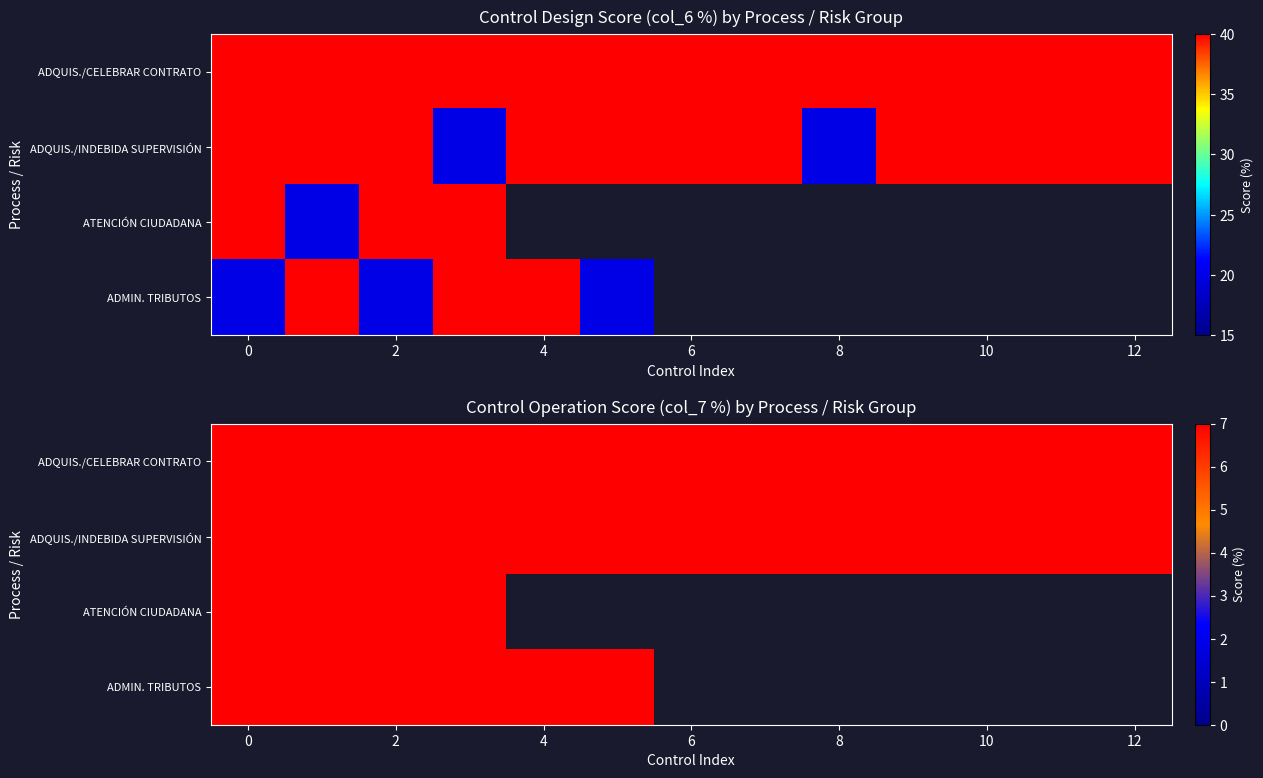

What is the highest value of the ATENCIÓN CIUDADANA series?

7